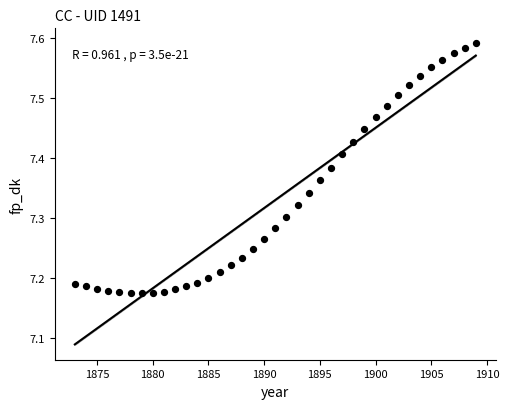

What is the range of Y values (max minus min)?

0.4